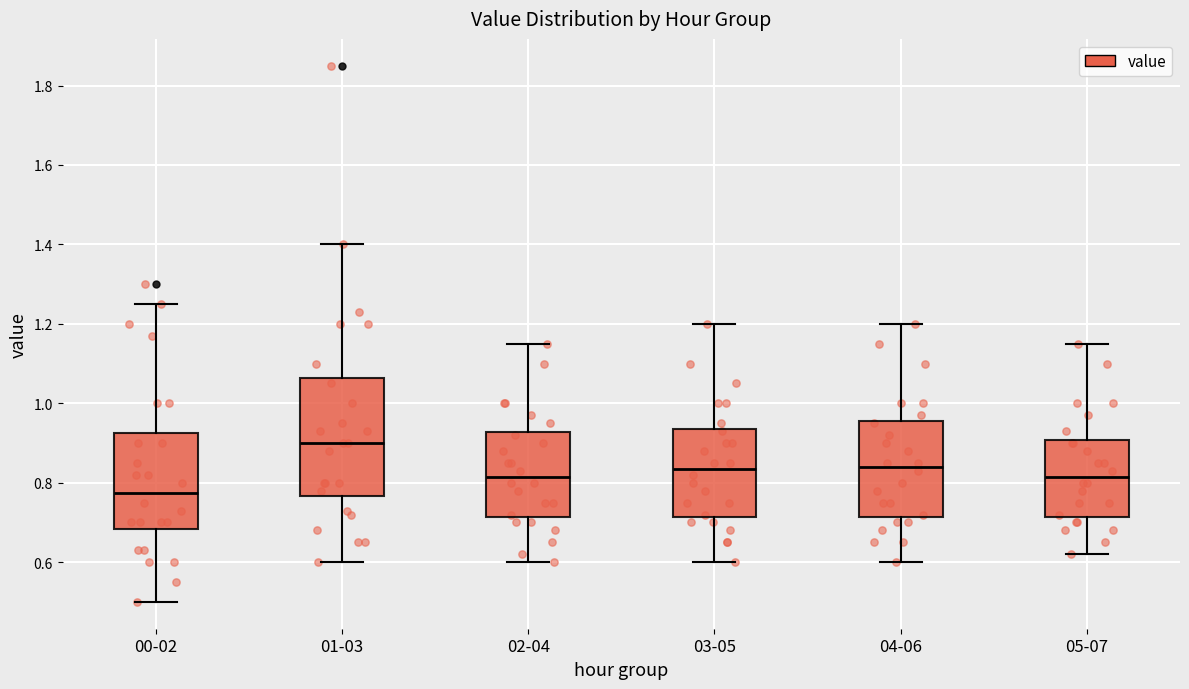

Where does the upper whisker of the box for 03-05 end on the y-axis? The values are not printed on the chart, so give them approximately, as read against the axis.

1.20